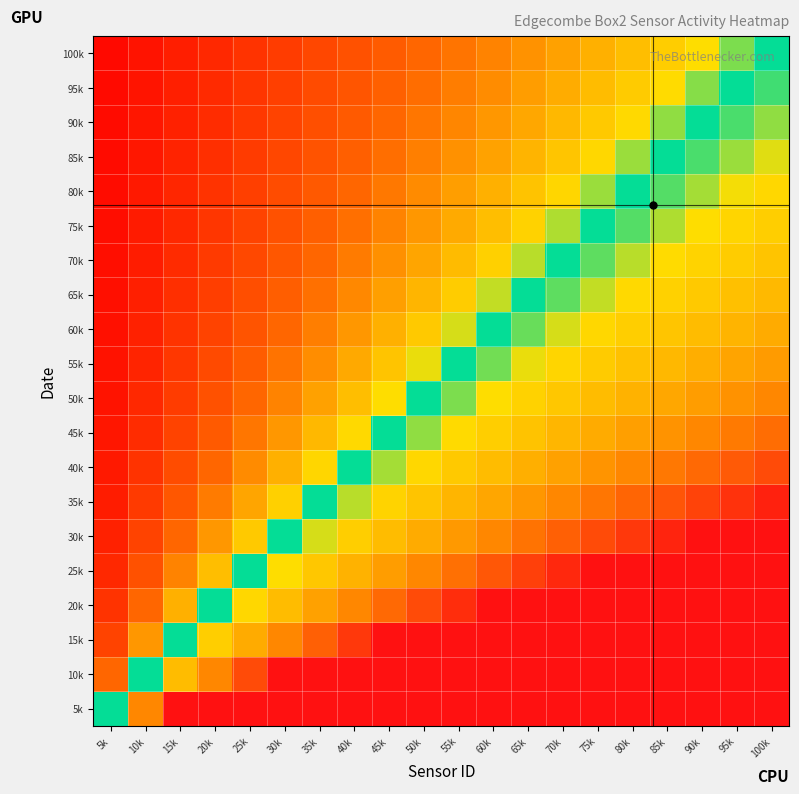

Reading left to right, extract all data points from this chart.

5k: 5k=0.5	10k=0.8	15k=1.0	20k=1.0	25k=1.0	30k=1.0	35k=1.0	40k=1.0	45k=1.0	50k=1.0	55k=1.0	60k=1.0	65k=1.0	70k=1.0	75k=1.0	80k=1.0	85k=1.0	90k=1.0	95k=1.0	100k=1.0
10k: 5k=0.2	10k=0.5	15k=0.6	20k=0.8	25k=0.9	30k=1.0	35k=1.0	40k=1.0	45k=1.0	50k=1.0	55k=1.0	60k=1.0	65k=1.0	70k=1.0	75k=1.0	80k=1.0	85k=1.0	90k=1.0	95k=1.0	100k=1.0
15k: 5k=0.2	10k=0.3	15k=0.5	20k=0.6	25k=0.7	30k=0.8	35k=0.8	40k=0.9	45k=1.0	50k=1.0	55k=1.0	60k=1.0	65k=1.0	70k=1.0	75k=1.0	80k=1.0	85k=1.0	90k=1.0	95k=1.0	100k=1.0
20k: 5k=0.1	10k=0.2	15k=0.4	20k=0.5	25k=0.6	30k=0.6	35k=0.7	40k=0.8	45k=0.8	50k=0.9	55k=0.9	60k=1.0	65k=1.0	70k=1.0	75k=1.0	80k=1.0	85k=1.0	90k=1.0	95k=1.0	100k=1.0
25k: 5k=0.1	10k=0.2	15k=0.3	20k=0.4	25k=0.5	30k=0.6	35k=0.6	40k=0.7	45k=0.7	50k=0.8	55k=0.8	60k=0.8	65k=0.9	70k=0.9	75k=1.0	80k=1.0	85k=1.0	90k=1.0	95k=1.0	100k=1.0
30k: 5k=0.1	10k=0.2	15k=0.2	20k=0.3	25k=0.4	30k=0.5	35k=0.5	40k=0.6	45k=0.6	50k=0.7	55k=0.7	60k=0.8	65k=0.8	70k=0.8	75k=0.9	80k=0.9	85k=1.0	90k=1.0	95k=1.0	100k=1.0
35k: 5k=0.1	10k=0.1	15k=0.2	20k=0.3	25k=0.4	30k=0.4	35k=0.5	40k=0.5	45k=0.6	50k=0.6	55k=0.6	60k=0.7	65k=0.7	70k=0.8	75k=0.8	80k=0.8	85k=0.9	90k=0.9	95k=0.9	100k=1.0
40k: 5k=0.1	10k=0.1	15k=0.2	20k=0.2	25k=0.3	30k=0.4	35k=0.4	40k=0.5	45k=0.5	50k=0.6	55k=0.6	60k=0.6	65k=0.7	70k=0.7	75k=0.7	80k=0.8	85k=0.8	90k=0.8	95k=0.8	100k=0.9
45k: 5k=0.1	10k=0.1	15k=0.2	20k=0.2	25k=0.3	30k=0.3	35k=0.4	40k=0.4	45k=0.5	50k=0.5	55k=0.6	60k=0.6	65k=0.6	70k=0.6	75k=0.7	80k=0.7	85k=0.7	90k=0.8	95k=0.8	100k=0.8
50k: 5k=0.1	10k=0.1	15k=0.1	20k=0.2	25k=0.2	30k=0.3	35k=0.3	40k=0.4	45k=0.5	50k=0.5	55k=0.5	60k=0.6	65k=0.6	70k=0.6	75k=0.6	80k=0.7	85k=0.7	90k=0.7	95k=0.7	100k=0.8
55k: 5k=0.0	10k=0.1	15k=0.1	20k=0.2	25k=0.2	30k=0.3	35k=0.3	40k=0.4	45k=0.4	50k=0.5	55k=0.5	60k=0.5	65k=0.5	70k=0.6	75k=0.6	80k=0.6	85k=0.6	90k=0.7	95k=0.7	100k=0.7
60k: 5k=0.0	10k=0.1	15k=0.1	20k=0.2	25k=0.2	30k=0.2	35k=0.3	40k=0.3	45k=0.4	50k=0.4	55k=0.5	60k=0.5	65k=0.5	70k=0.5	75k=0.6	80k=0.6	85k=0.6	90k=0.6	95k=0.6	100k=0.7
65k: 5k=0.0	10k=0.1	15k=0.1	20k=0.2	25k=0.2	30k=0.2	35k=0.3	40k=0.3	45k=0.3	50k=0.4	55k=0.4	60k=0.5	65k=0.5	70k=0.5	75k=0.5	80k=0.6	85k=0.6	90k=0.6	95k=0.6	100k=0.6
70k: 5k=0.0	10k=0.1	15k=0.1	20k=0.1	25k=0.2	30k=0.2	35k=0.2	40k=0.3	45k=0.3	50k=0.4	55k=0.4	60k=0.4	65k=0.5	70k=0.5	75k=0.5	80k=0.5	85k=0.6	90k=0.6	95k=0.6	100k=0.6
75k: 5k=0.0	10k=0.1	15k=0.1	20k=0.1	25k=0.2	30k=0.2	35k=0.2	40k=0.3	45k=0.3	50k=0.3	55k=0.4	60k=0.4	65k=0.4	70k=0.5	75k=0.5	80k=0.5	85k=0.5	90k=0.6	95k=0.6	100k=0.6
80k: 5k=0.0	10k=0.1	15k=0.1	20k=0.1	25k=0.2	30k=0.2	35k=0.2	40k=0.2	45k=0.3	50k=0.3	55k=0.3	60k=0.4	65k=0.4	70k=0.4	75k=0.5	80k=0.5	85k=0.5	90k=0.5	95k=0.5	100k=0.6
85k: 5k=0.0	10k=0.1	15k=0.1	20k=0.1	25k=0.1	30k=0.2	35k=0.2	40k=0.2	45k=0.3	50k=0.3	55k=0.3	60k=0.4	65k=0.4	70k=0.4	75k=0.4	80k=0.5	85k=0.5	90k=0.5	95k=0.5	100k=0.5
90k: 5k=0.0	10k=0.1	15k=0.1	20k=0.1	25k=0.1	30k=0.2	35k=0.2	40k=0.2	45k=0.2	50k=0.3	55k=0.3	60k=0.3	65k=0.4	70k=0.4	75k=0.4	80k=0.4	85k=0.5	90k=0.5	95k=0.5	100k=0.5
95k: 5k=0.0	10k=0.1	15k=0.1	20k=0.1	25k=0.1	30k=0.2	35k=0.2	40k=0.2	45k=0.2	50k=0.3	55k=0.3	60k=0.3	65k=0.3	70k=0.4	75k=0.4	80k=0.4	85k=0.4	90k=0.5	95k=0.5	100k=0.5
100k: 5k=0.0	10k=0.1	15k=0.1	20k=0.1	25k=0.1	30k=0.1	35k=0.2	40k=0.2	45k=0.2	50k=0.2	55k=0.3	60k=0.3	65k=0.3	70k=0.3	75k=0.4	80k=0.4	85k=0.4	90k=0.5	95k=0.5	100k=0.5